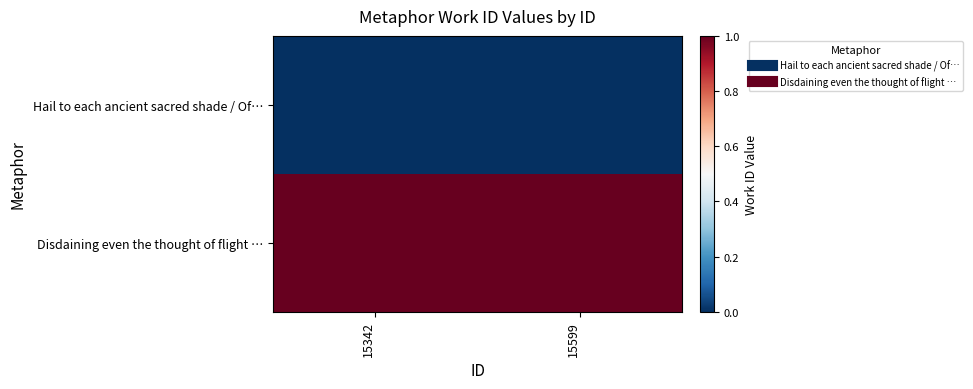

At which category is the sum across all series the highest?

15342